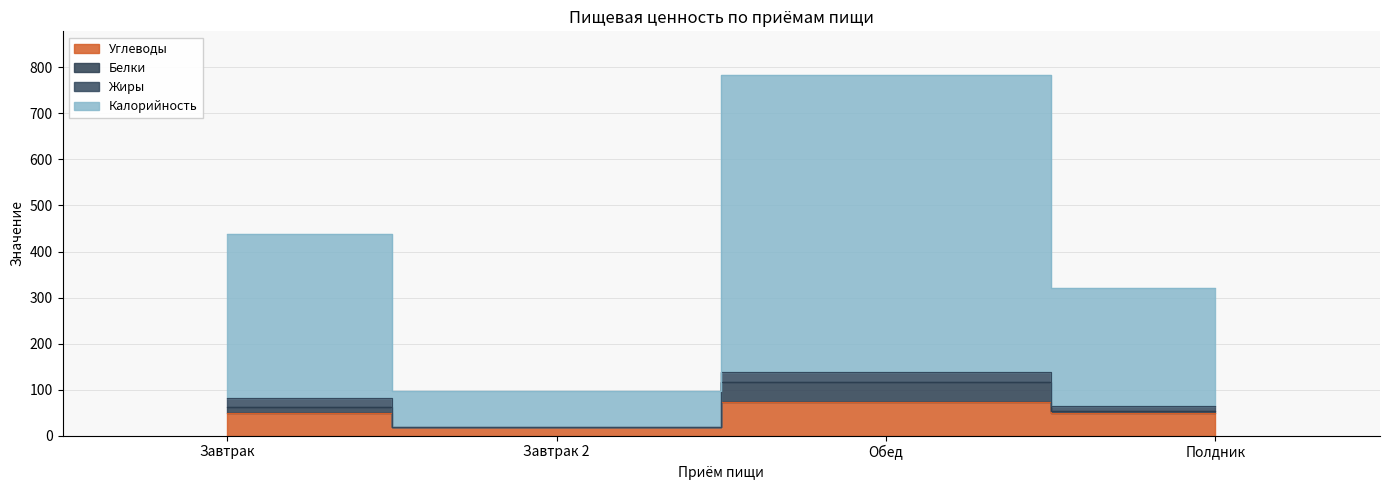

What is the label of the 4th point from the right?

Завтрак